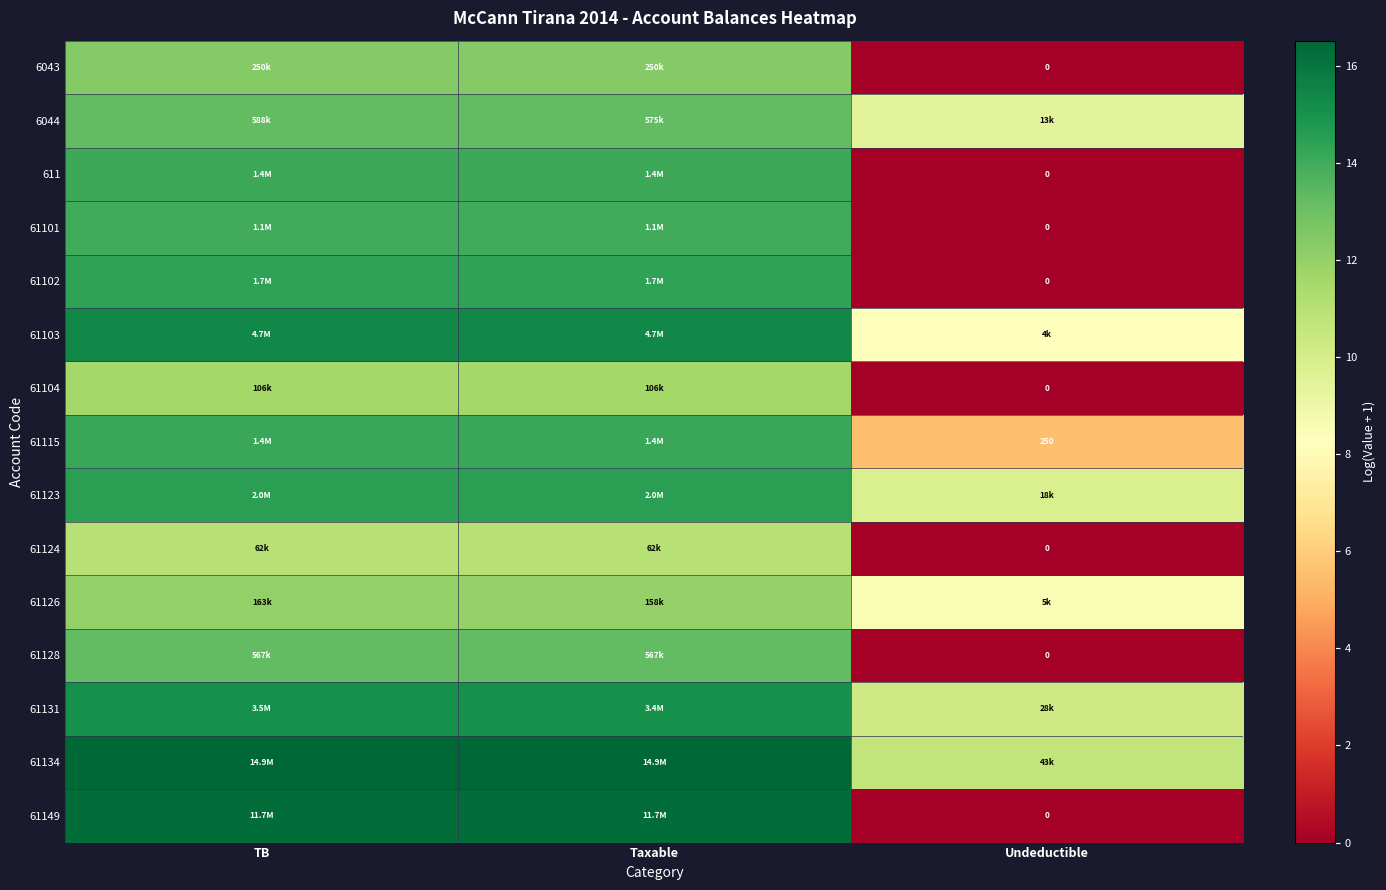

How many data points in 6044 are above 13?

2